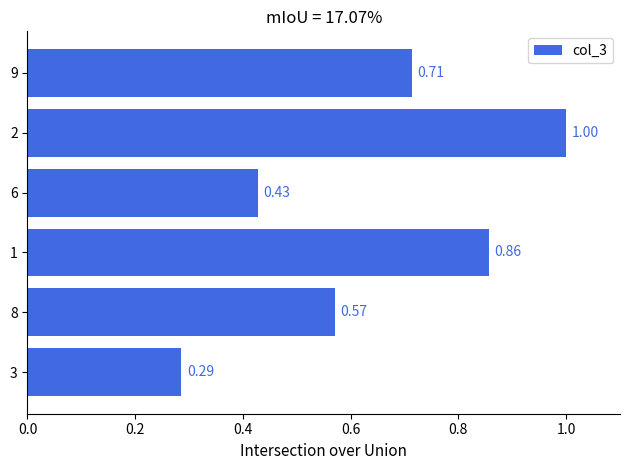

What is the sum of the values at 9 and 2?

1.7